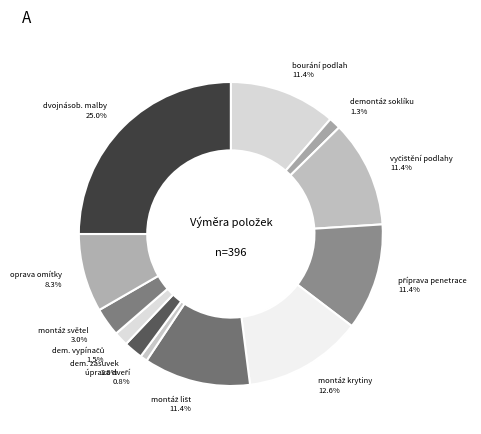

Does bourání podlah represent more than half of the total?

No